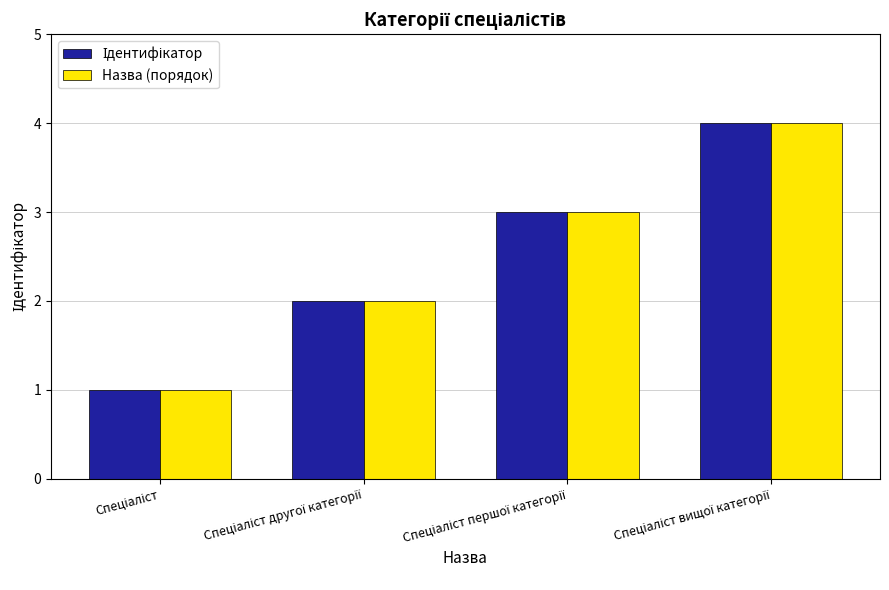

What is the difference between the maximum and minimum values in the Назва (порядок) series?

3